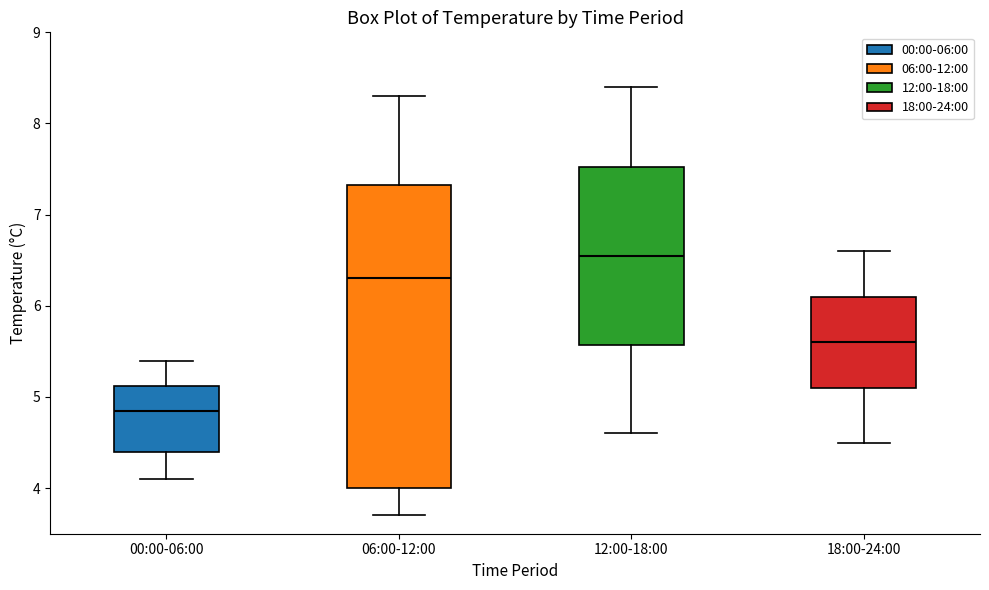

Which box has the highest median line?

12:00-18:00